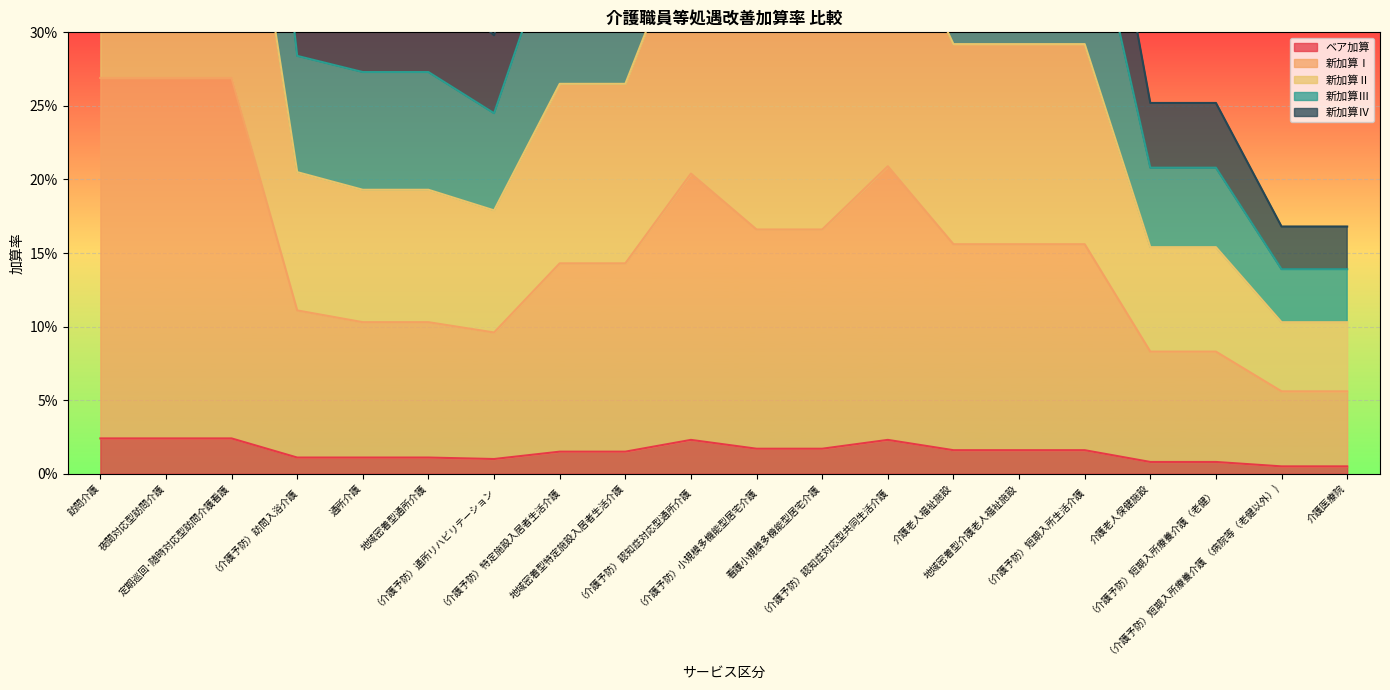

Is the value of 新加算Ⅳ at （介護予防）短期入所生活介護 greater than the value of 新加算Ⅰ at （介護予防）認知症対応型共同生活介護?

Yes